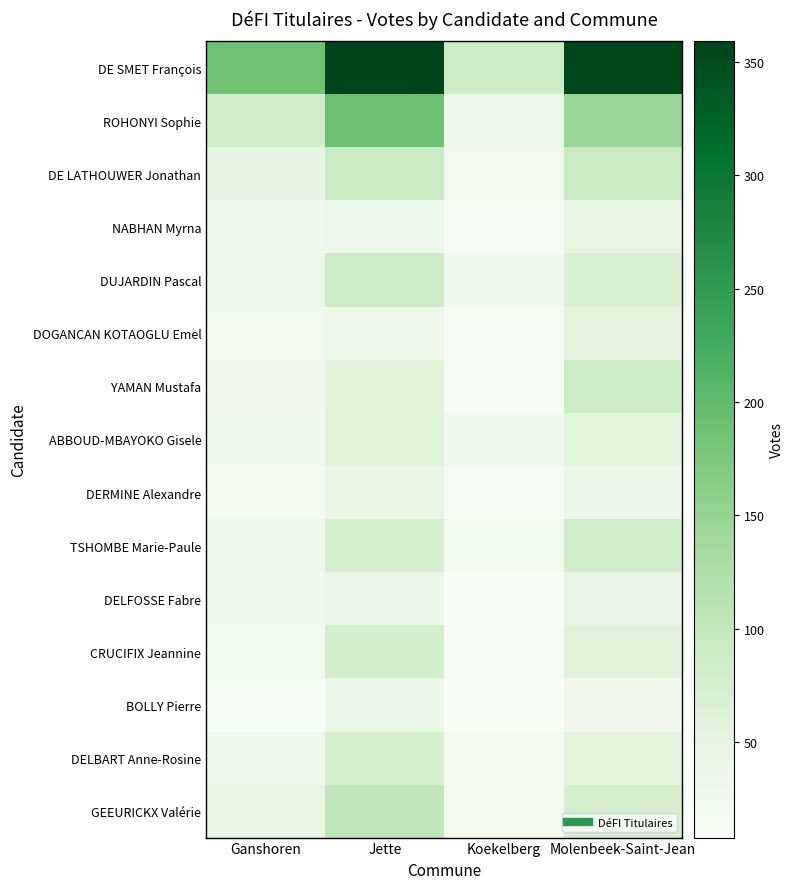

List the series in order of their peak value, highest first.

DE SMET François, ROHONYI Sophie, GEEURICKX Valérie, DE LATHOUWER Jonathan, YAMAN Mustafa, DUJARDIN Pascal, TSHOMBE Marie-Paule, CRUCIFIX Jeannine, DELBART Anne-Rosine, ABBOUD-MBAYOKO Gisele, DOGANCAN KOTAOGLU Emel, NABHAN Myrna, DERMINE Alexandre, DELFOSSE Fabre, BOLLY Pierre